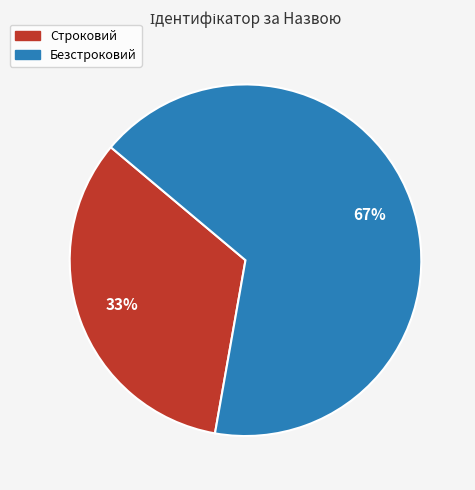

What is the ratio of the value at Строковий to the value at Безстроковий?

0.5